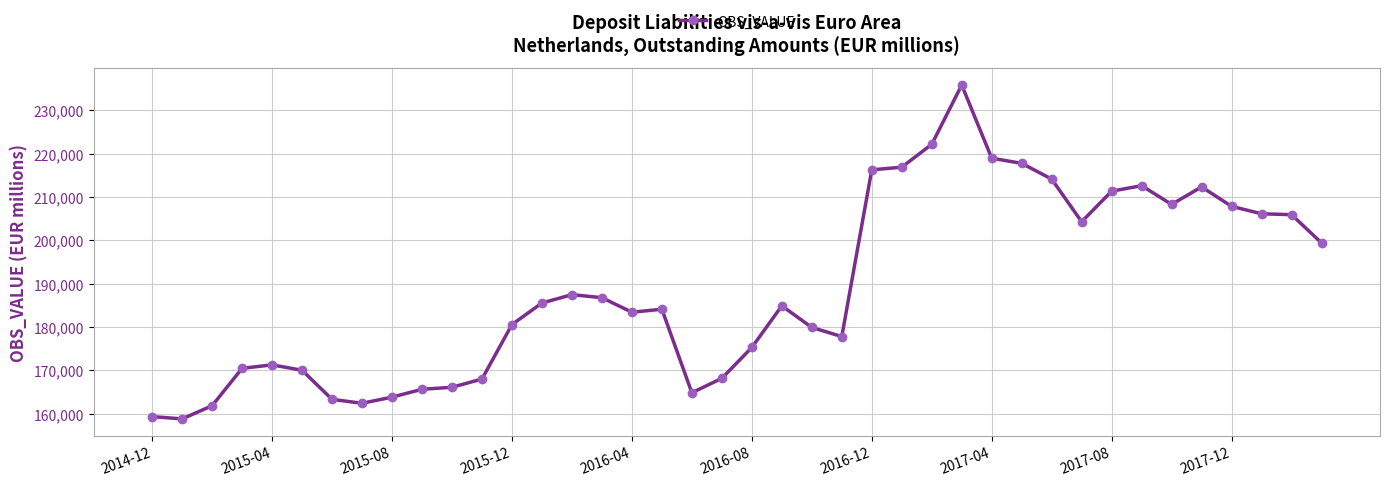

What is the value of the 23rd point from the left?

179925